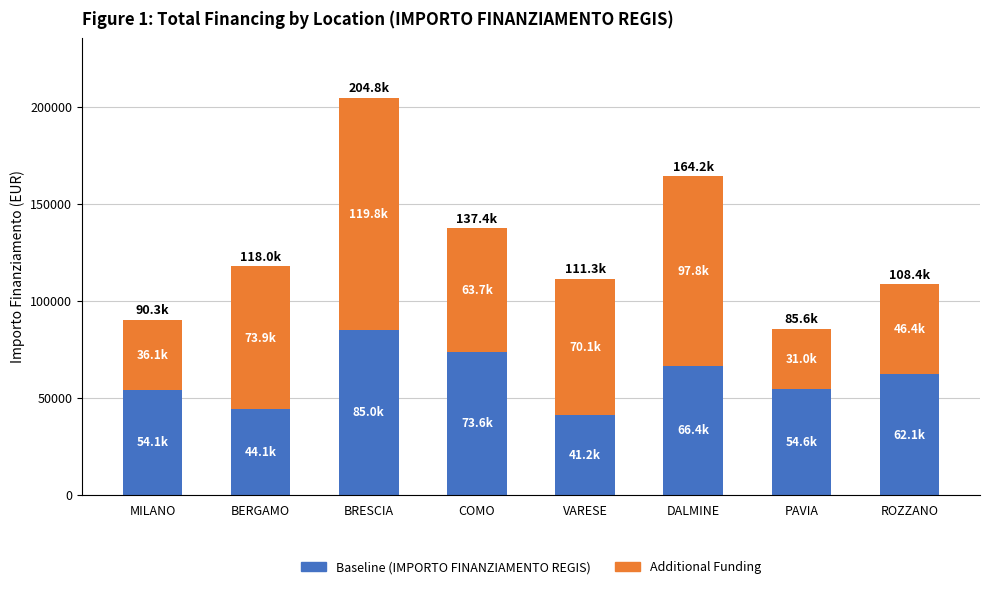

What is the sum of the Baseline (IMPORTO FINANZIAMENTO REGIS) values at VARESE and BRESCIA?

126174.5